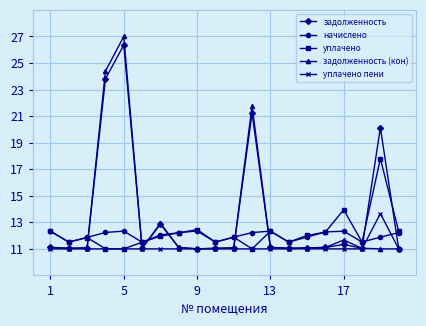

What are all the series names shown in the legend?

задолженность, начислено, уплачено, задолженность (кон), уплачено пени